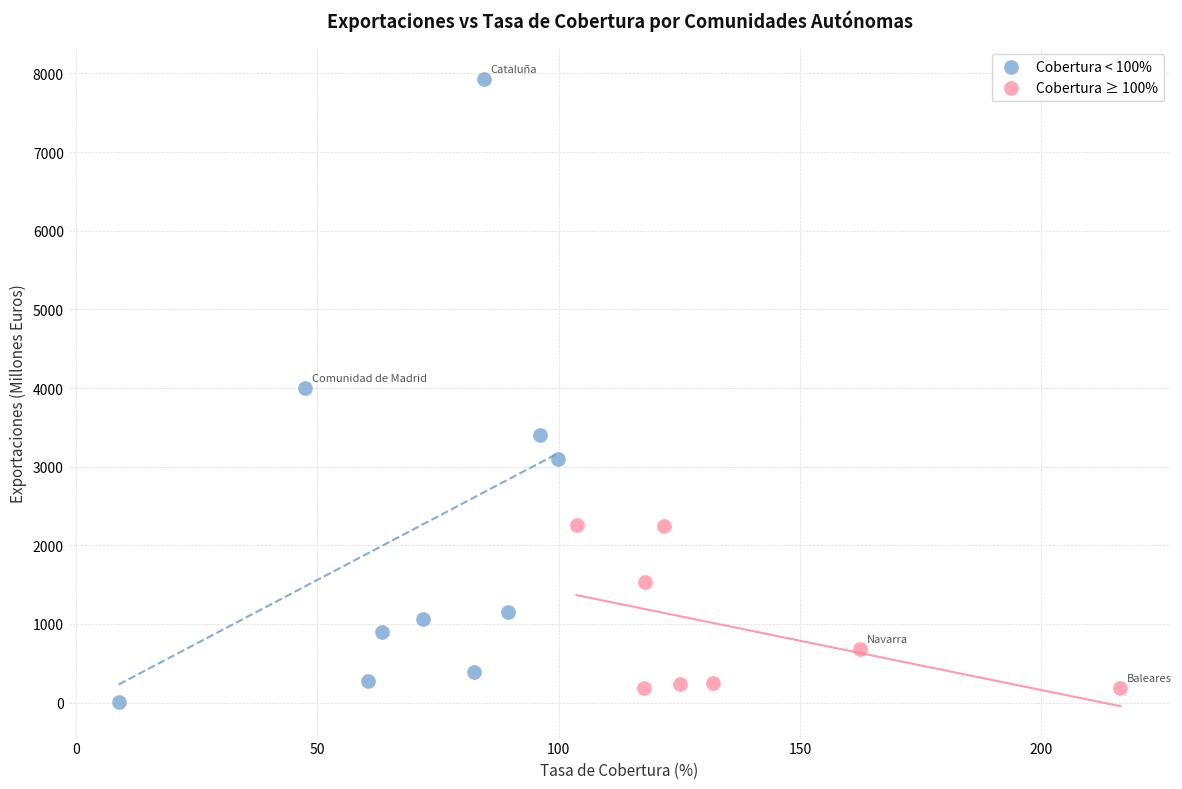

Which series has the widest spread of Y values?

Cobertura < 100%